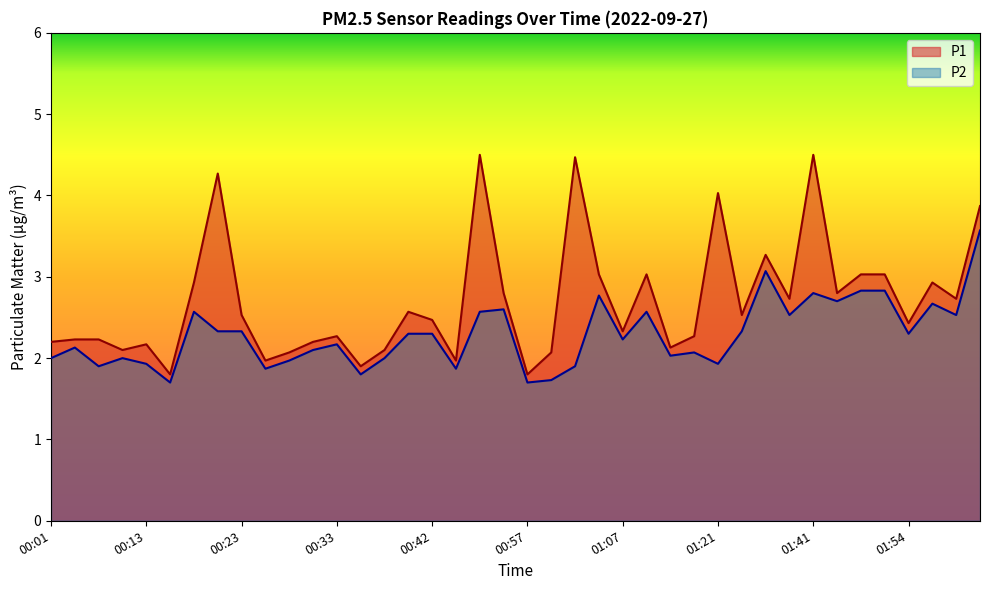

Is it true that P2 equals 0.6 at 00:42?

False